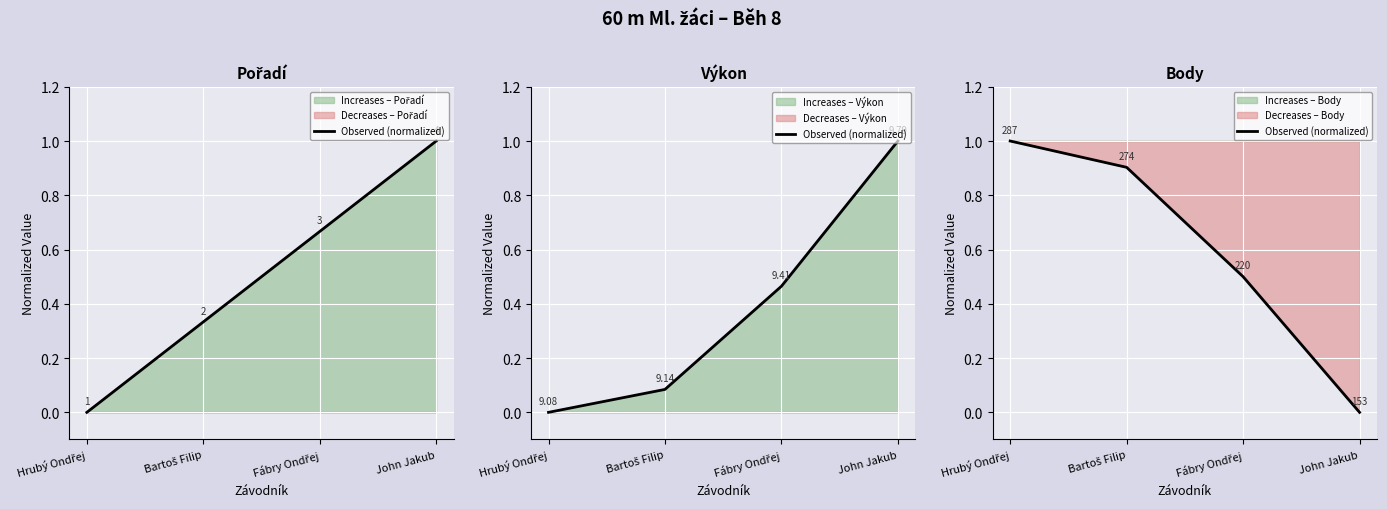

True or false: the data shows 0.9 at Bartoš Filip.

True